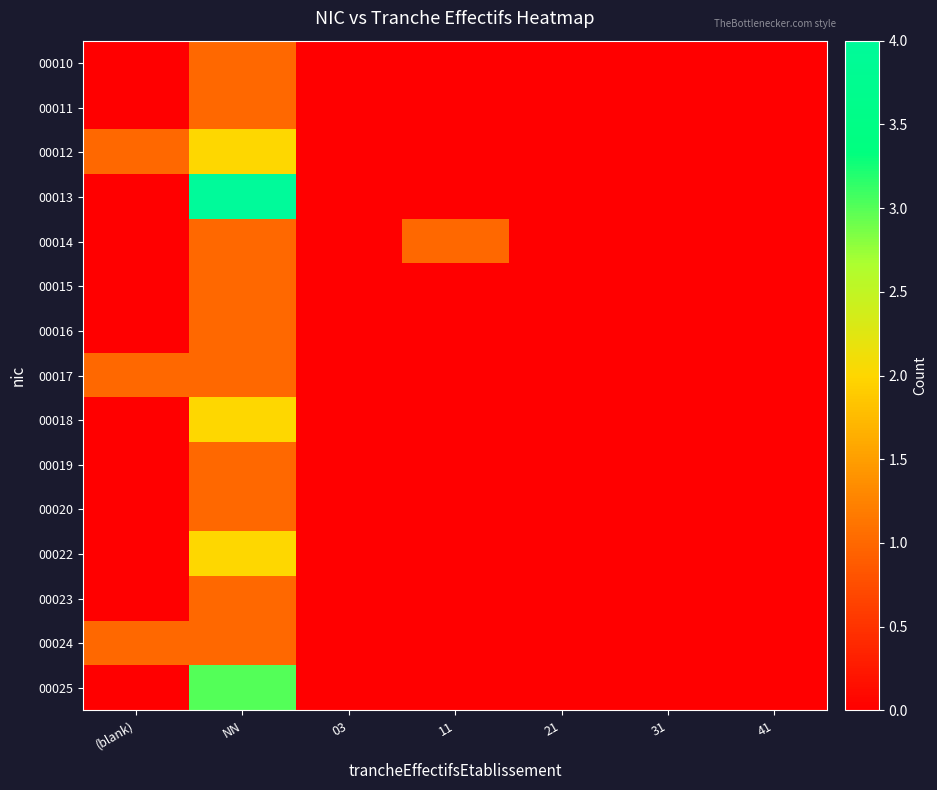

At which category does the chart reach its peak across all series?

NN